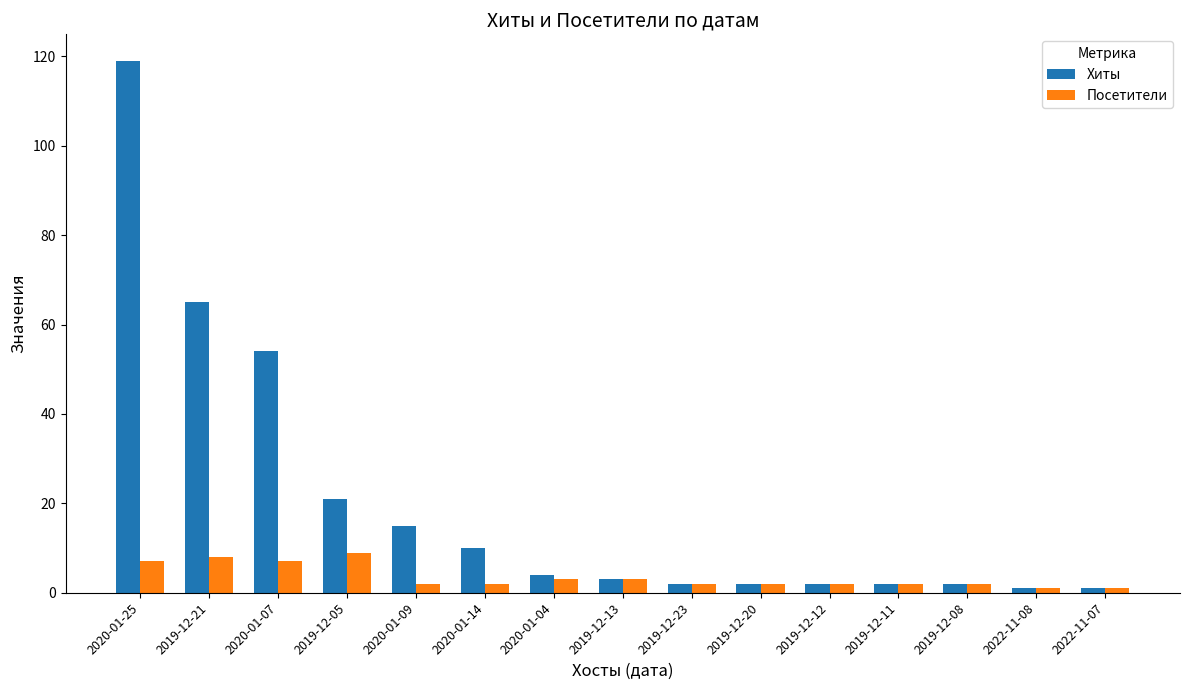

Reading left to right, transcribe all the data shown in this chart.

Хиты: 2020-01-25=119	2019-12-21=65	2020-01-07=54	2019-12-05=21	2020-01-09=15	2020-01-14=10	2020-01-04=4	2019-12-13=3	2019-12-23=2	2019-12-20=2	2019-12-12=2	2019-12-11=2	2019-12-08=2	2022-11-08=1	2022-11-07=1
Посетители: 2020-01-25=7	2019-12-21=8	2020-01-07=7	2019-12-05=9	2020-01-09=2	2020-01-14=2	2020-01-04=3	2019-12-13=3	2019-12-23=2	2019-12-20=2	2019-12-12=2	2019-12-11=2	2019-12-08=2	2022-11-08=1	2022-11-07=1